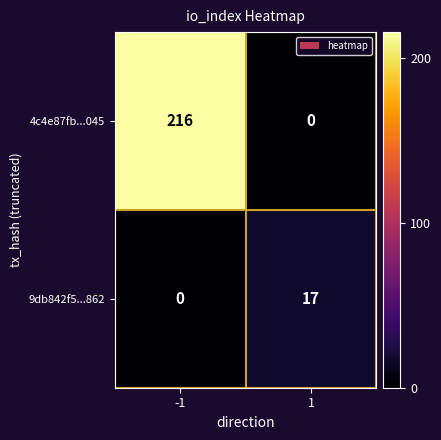

What is the total value across all series at 1?

17